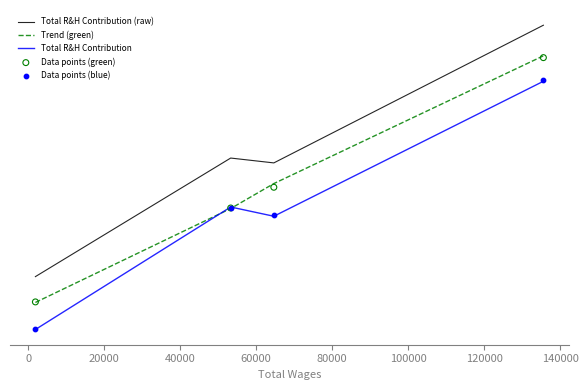

Which series contains the highest Y value?

Total R&H Contribution (raw)